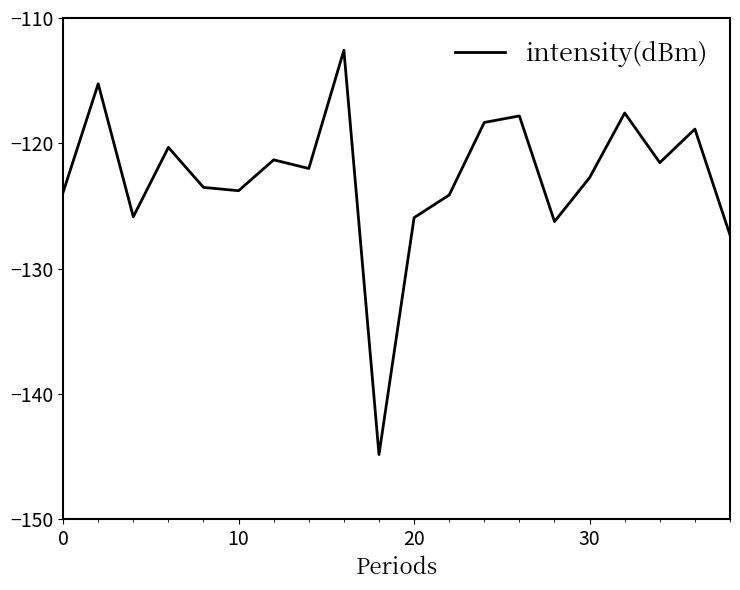

What is the smallest value displayed?

-144.8